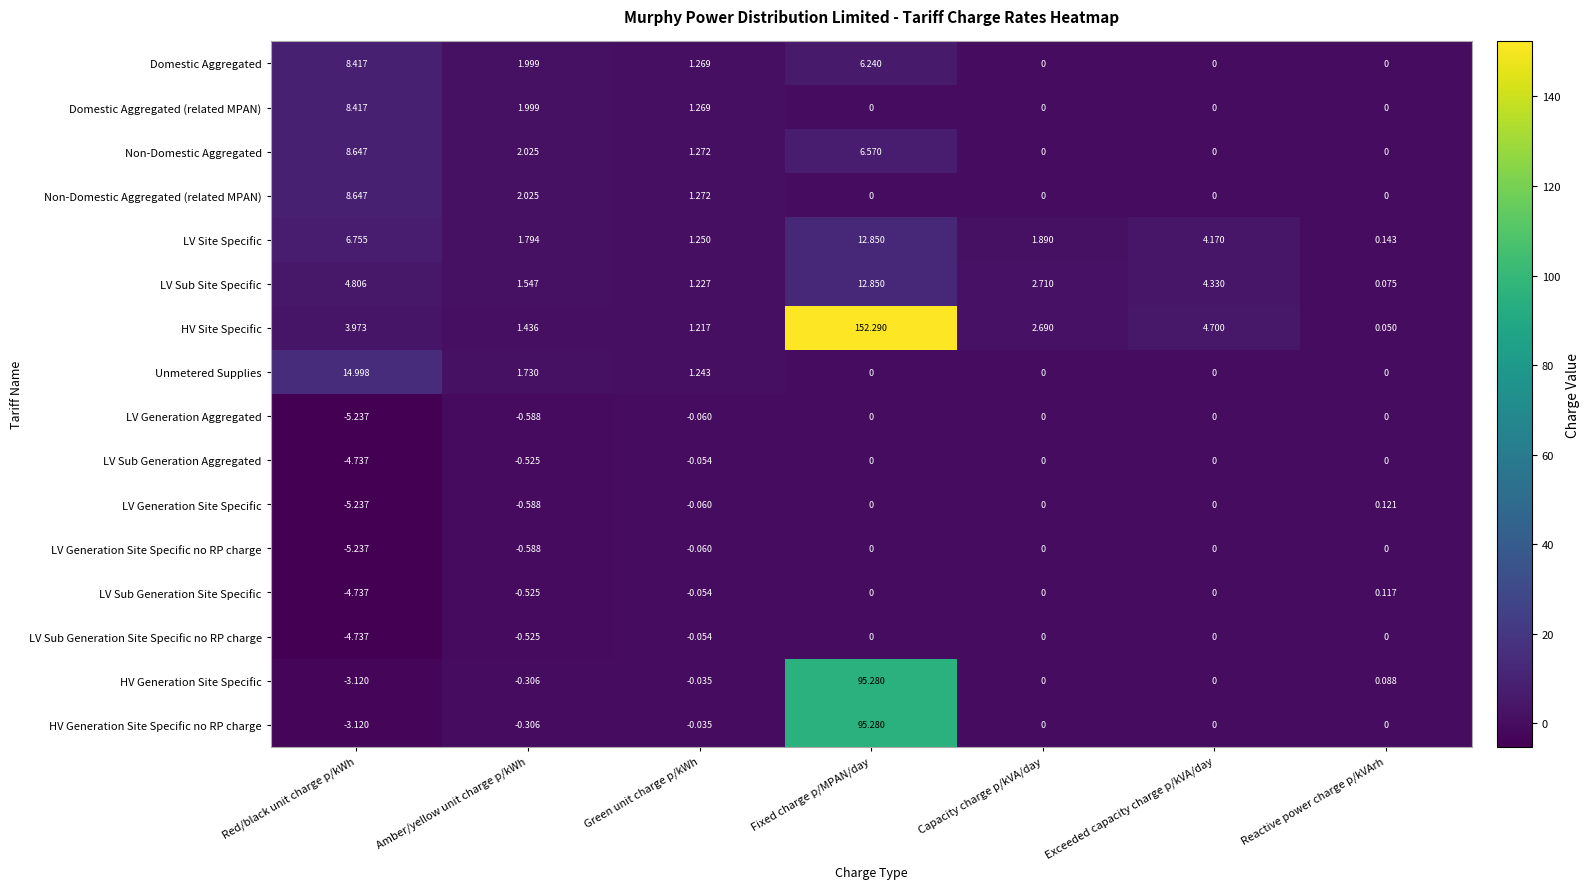

Which label corresponds to the smallest value in the chart?

Red/black unit charge p/kWh